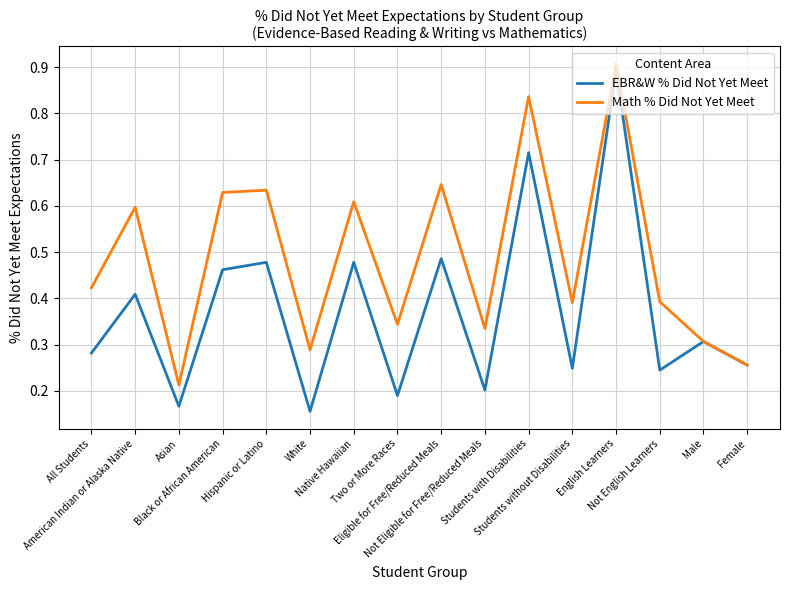

Count the Math % Did Not Yet Meet values in the range 0 to 1.

16